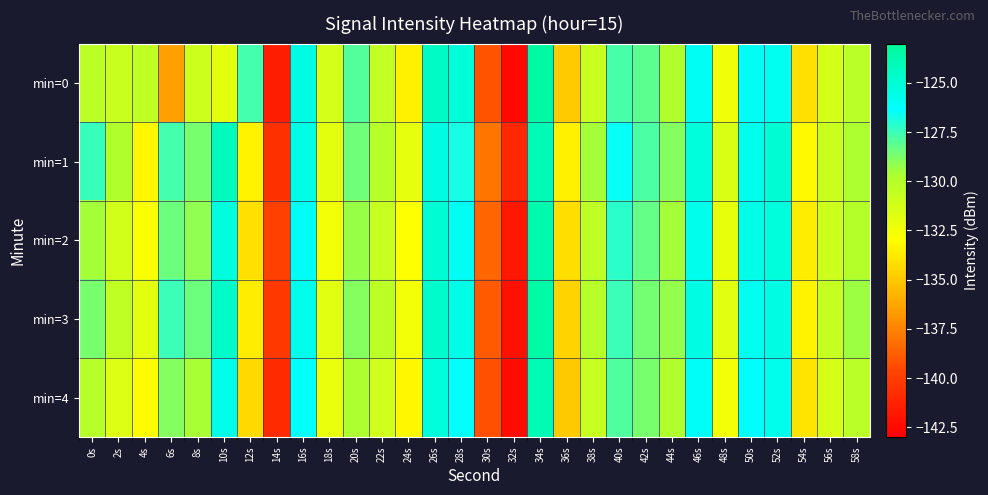

What is the total value across all series at 28s?

-630.0